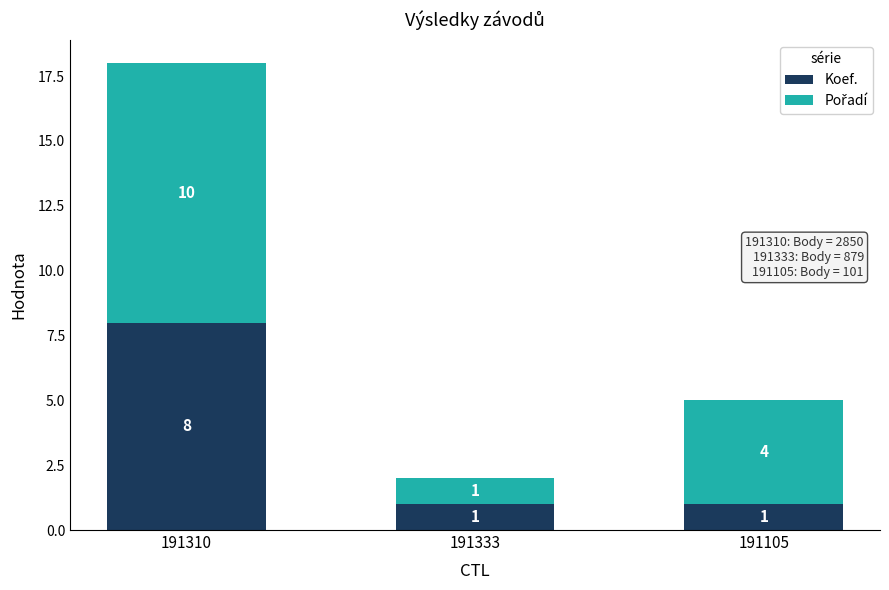

What is the total value across all series at 191105?

5